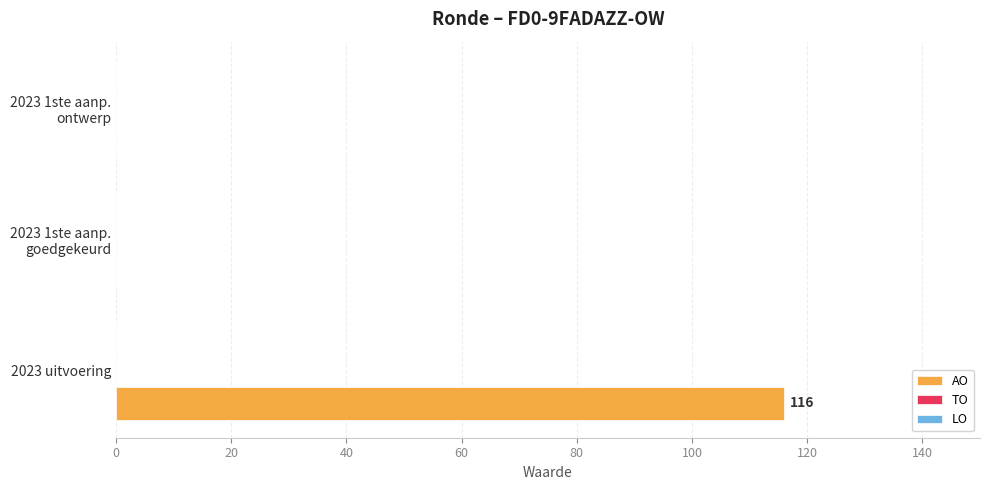

True or false: the data shows 116 at 2023 uitvoering.

True